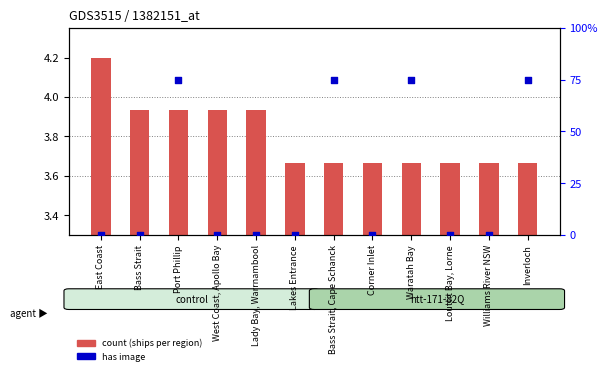

Which series has the largest total across all categories?

has image